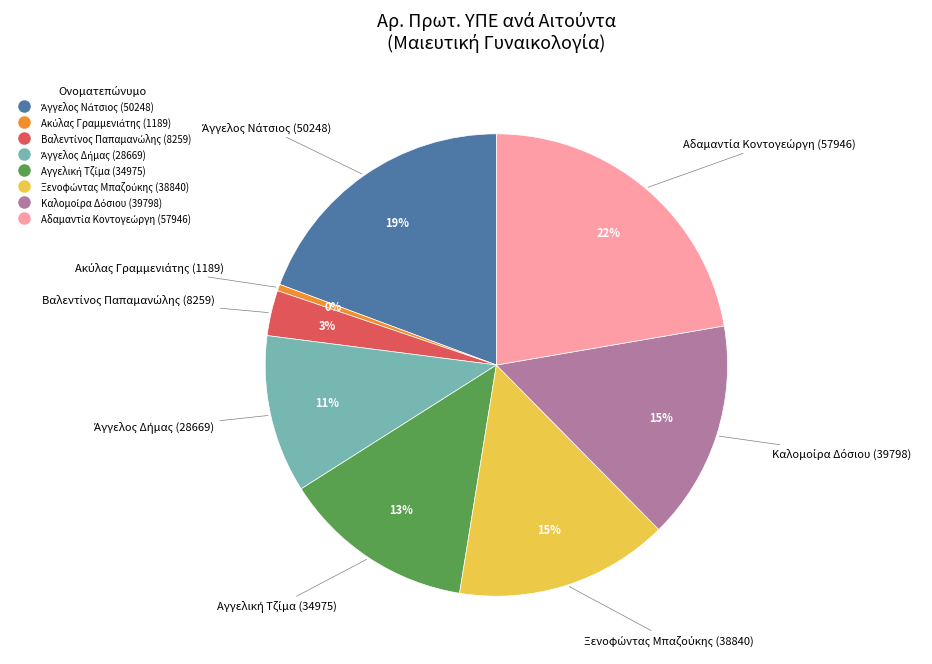

To the nearest percent, what is the difference between the largest and smallest slice percentages?

22%